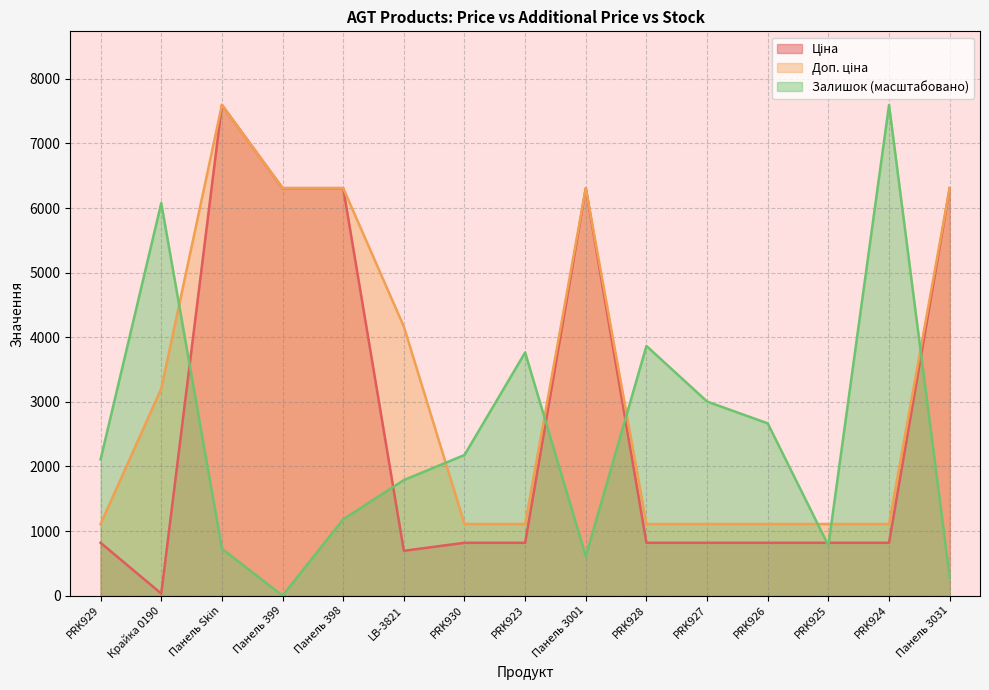

How many categories are shown in the chart?

15